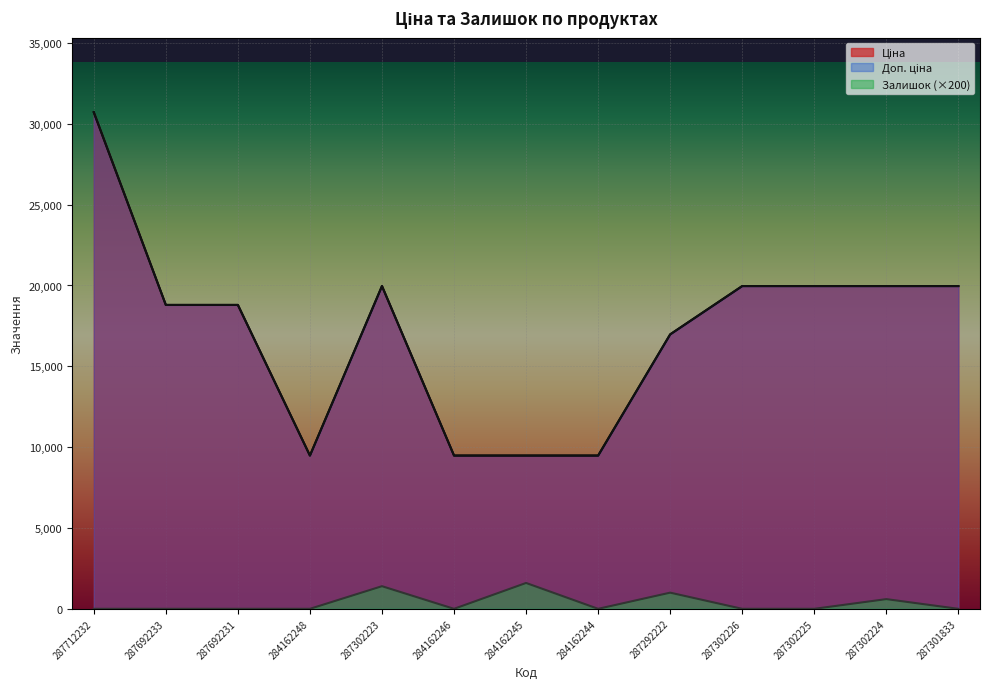

Reading left to right, list all the values displayed in this chart.

Ціна: 287712232=30717.1	287692233=18796.8	287692231=18796.8	284162248=9480.1	287302223=19964.2	284162246=9480.1	284162245=9480.1	284162244=9480.1	287292222=16976.3	287302226=19964.2	287302225=19964.2	287302224=19964.2	287301833=19964.2
Доп. ціна: 287712232=30717.1	287692233=18796.8	287692231=18796.8	284162248=9480.1	287302223=19964.2	284162246=9480.1	284162245=9480.1	284162244=9480.1	287292222=16976.3	287302226=19964.2	287302225=19964.2	287302224=19964.2	287301833=19964.2
Залишок: 287712232=0.0	287692233=0.0	287692231=0.0	284162248=0.0	287302223=1400.0	284162246=0.0	284162245=1600.0	284162244=0.0	287292222=1000.0	287302226=0.0	287302225=0.0	287302224=600.0	287301833=0.0